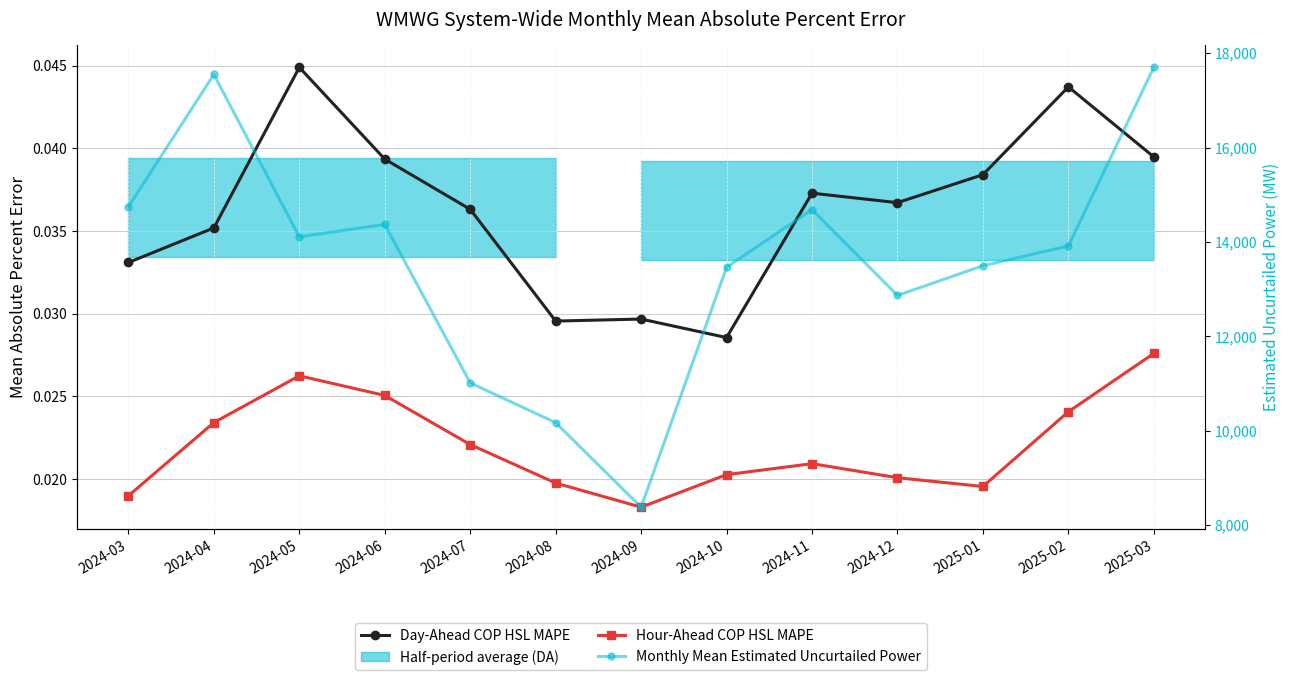

Rank the series at 2024-05 from lowest to highest value.

Hour-Ahead COP HSL MAPE, Day-Ahead COP HSL MAPE, Monthly Mean Estimated Uncurtailed Power